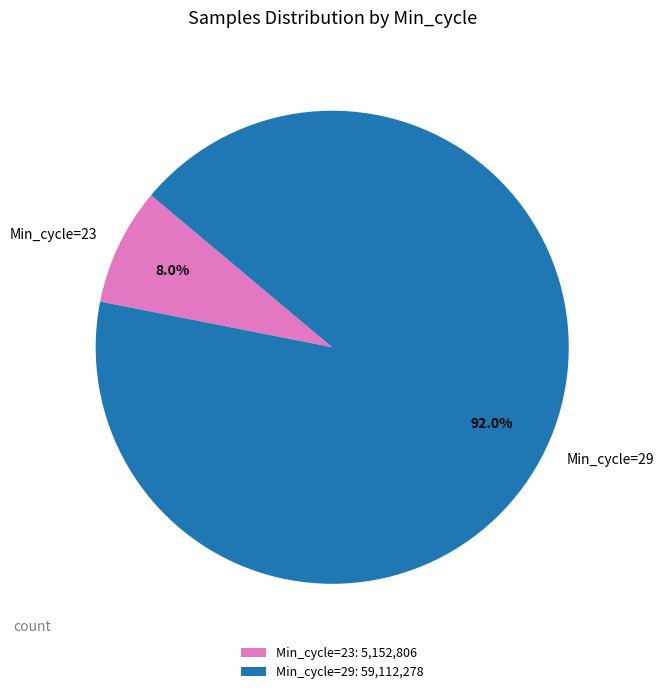

Is there any slice that represents more than half of the pie?

Yes